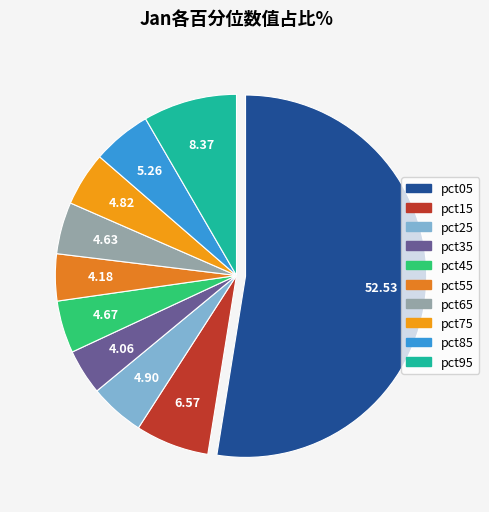

How much of the chart is everything except pct85?

94.7%